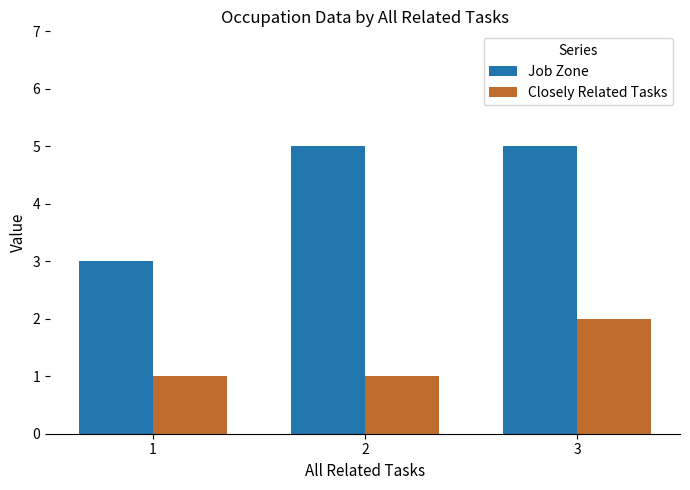

Rank the series by their maximum value, from lowest to highest.

Closely Related Tasks, Job Zone